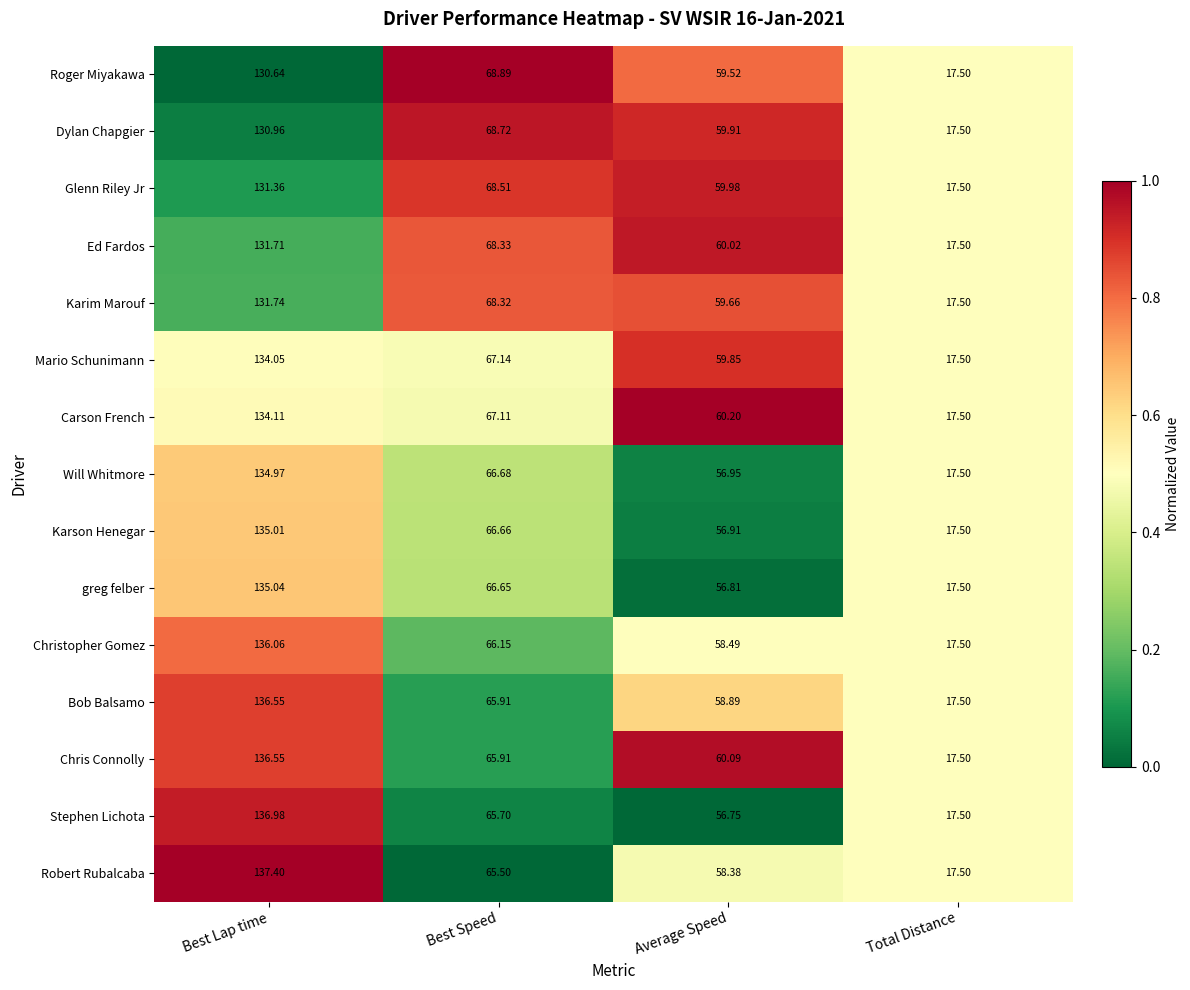

What is the total value across all series at Best Lap time?

2013.1